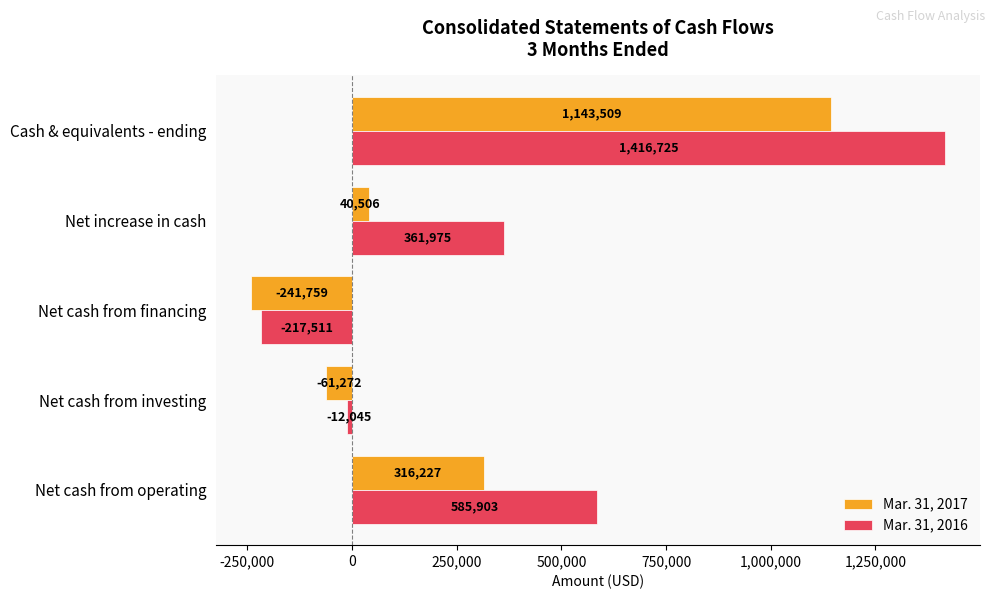

Rank the series at Cash & equivalents - ending from highest to lowest value.

Mar. 31, 2016, Mar. 31, 2017